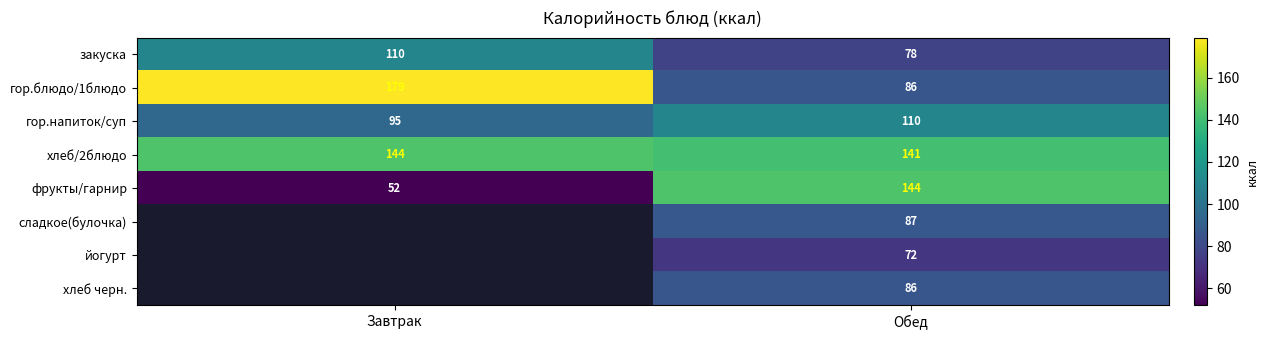

What is the sum of all гор.напиток/суп values?

205